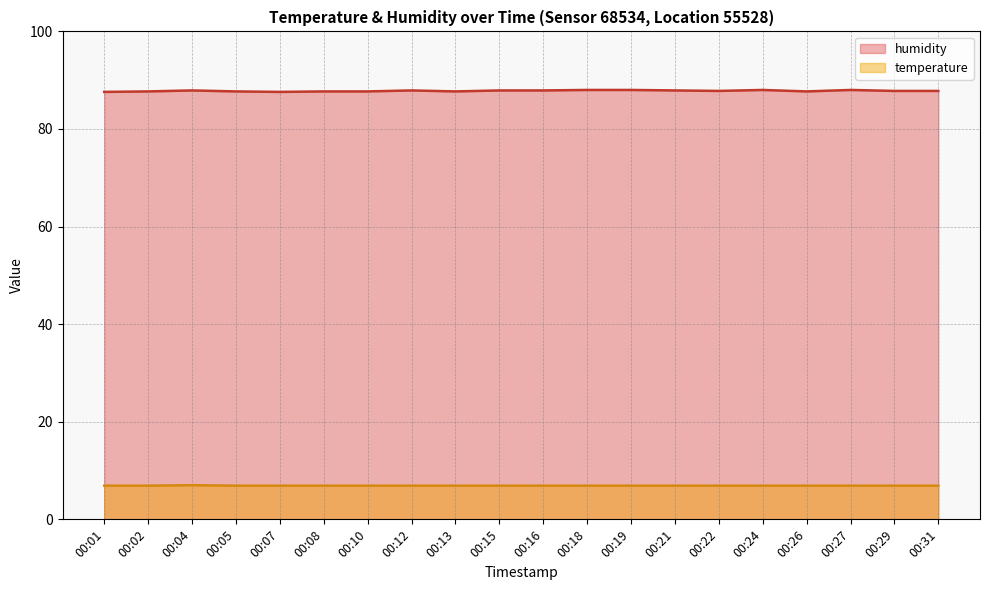

True or false: humidity and temperature intersect in this chart.

False